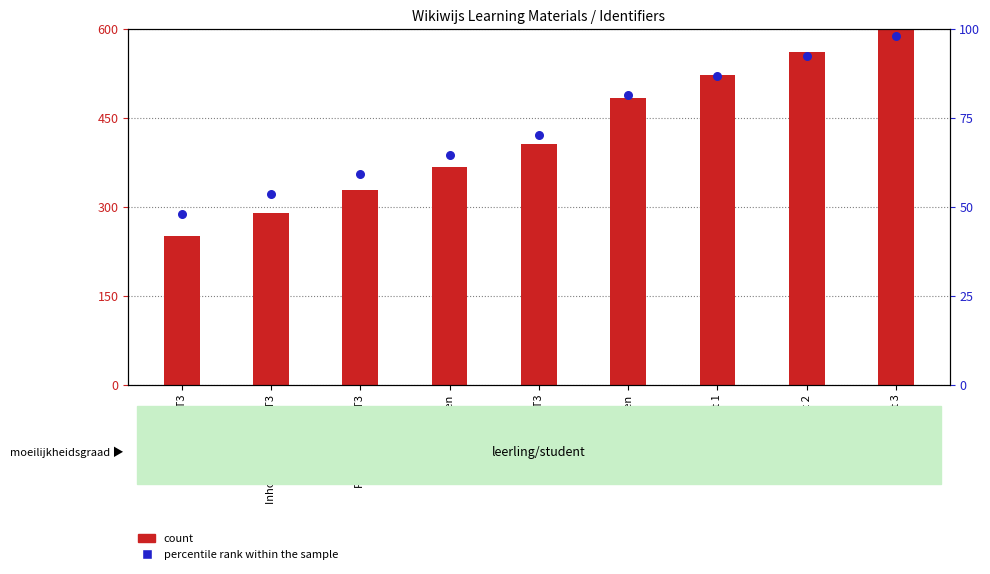

What are all the series names shown in the legend?

count, percentile rank within the sample